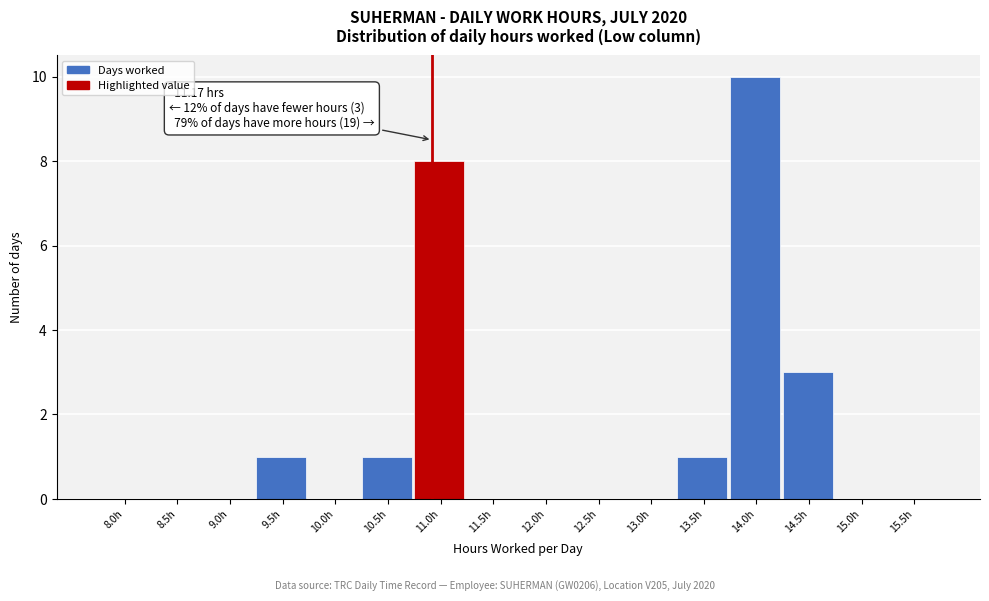

Reading left to right, extract all data points from this chart.

8.0h=0	8.5h=0	9.0h=0	9.5h=1	10.0h=0	10.5h=1	11.0h=8	11.5h=0	12.0h=0	12.5h=0	13.0h=0	13.5h=1	14.0h=10	14.5h=3	15.0h=0	15.5h=0